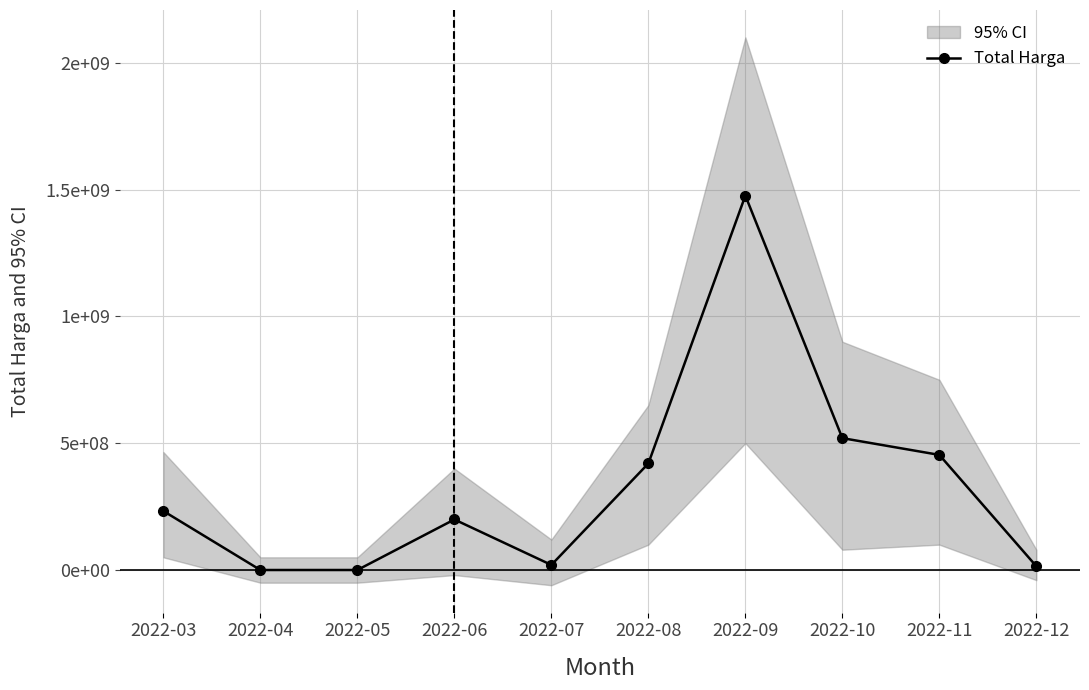

Which label corresponds to the largest value in the chart?

2022-09